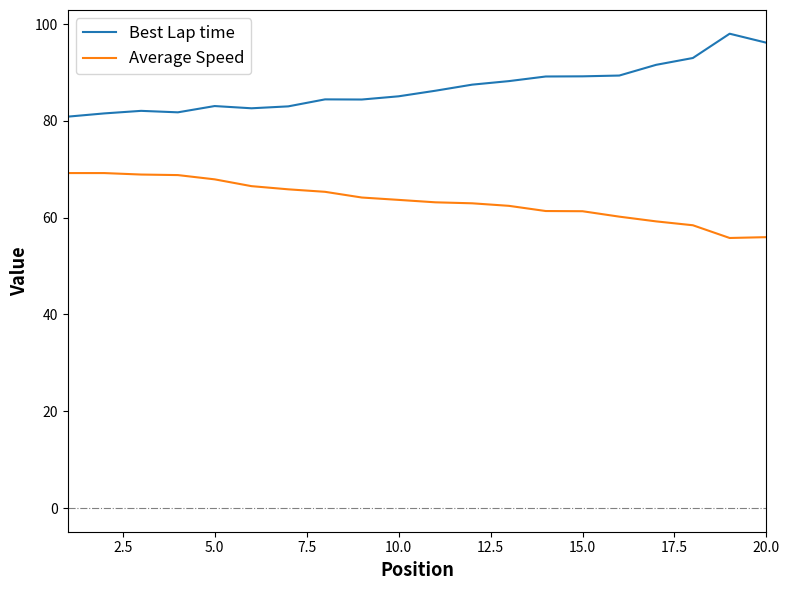

How many categories are shown in the chart?

20